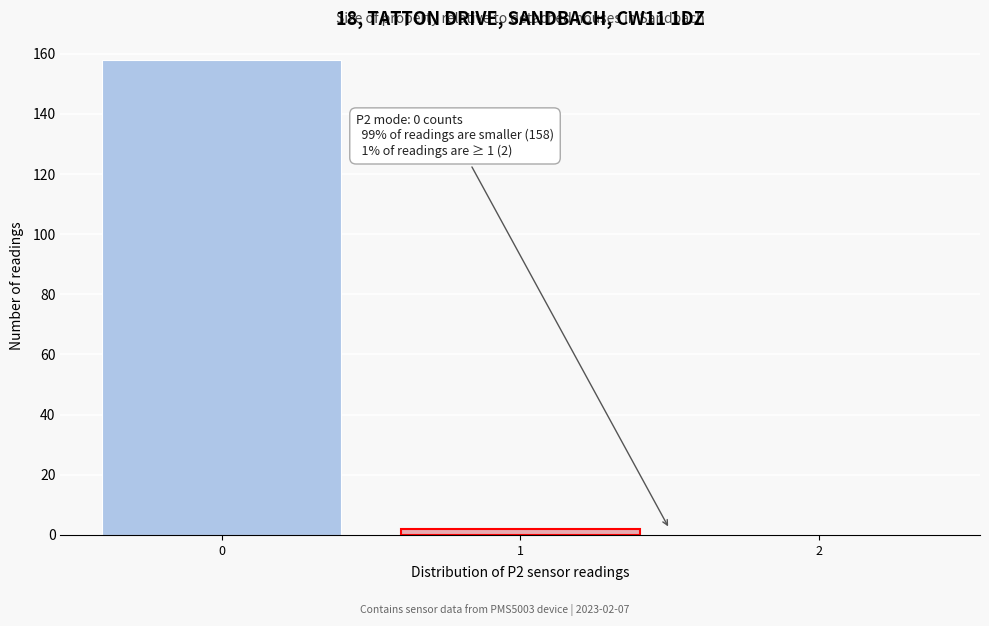

What is the sum of all values?

160